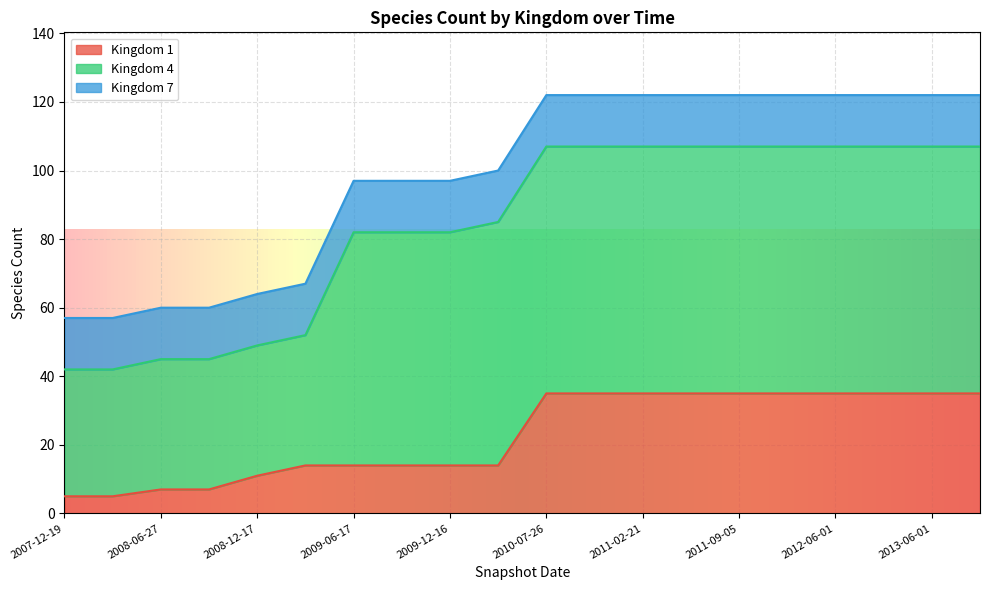

Which has a higher value, 2011-06-10 or 2013-06-01?

2011-06-10